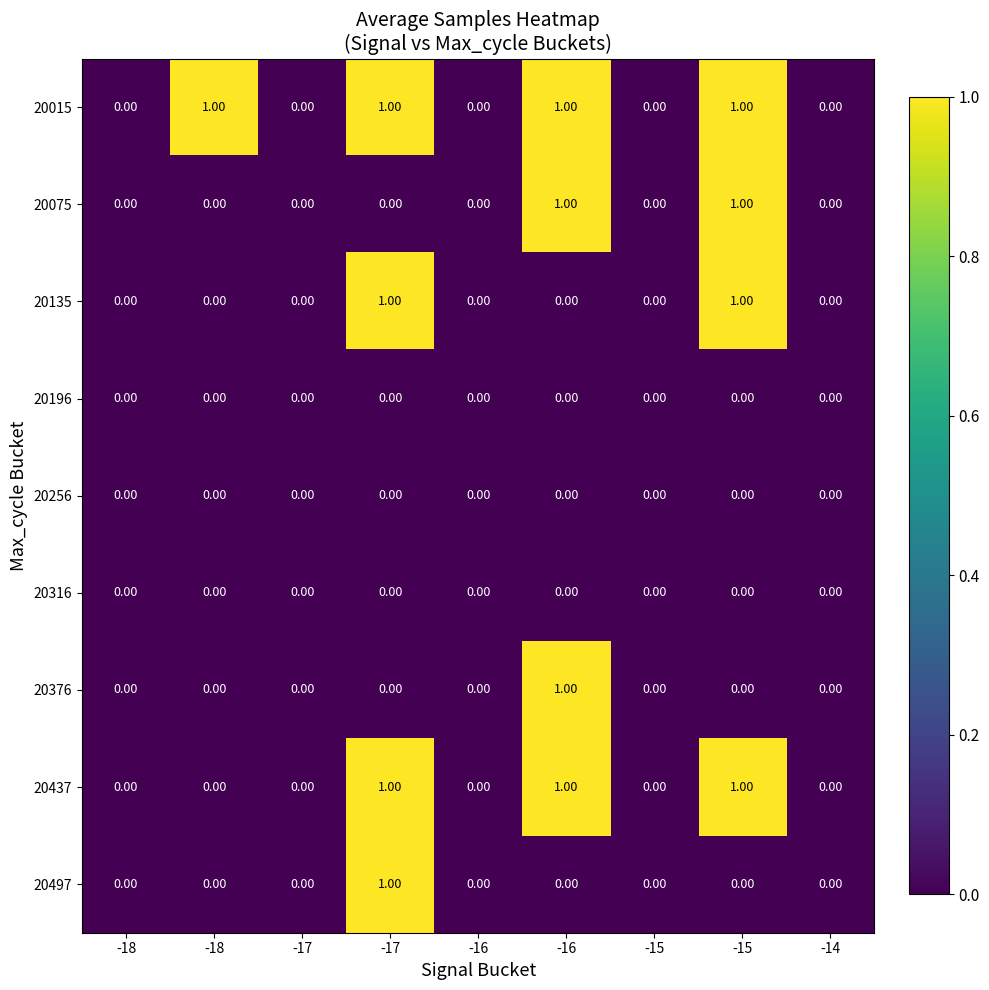

Count the number of data series in this chart.

9